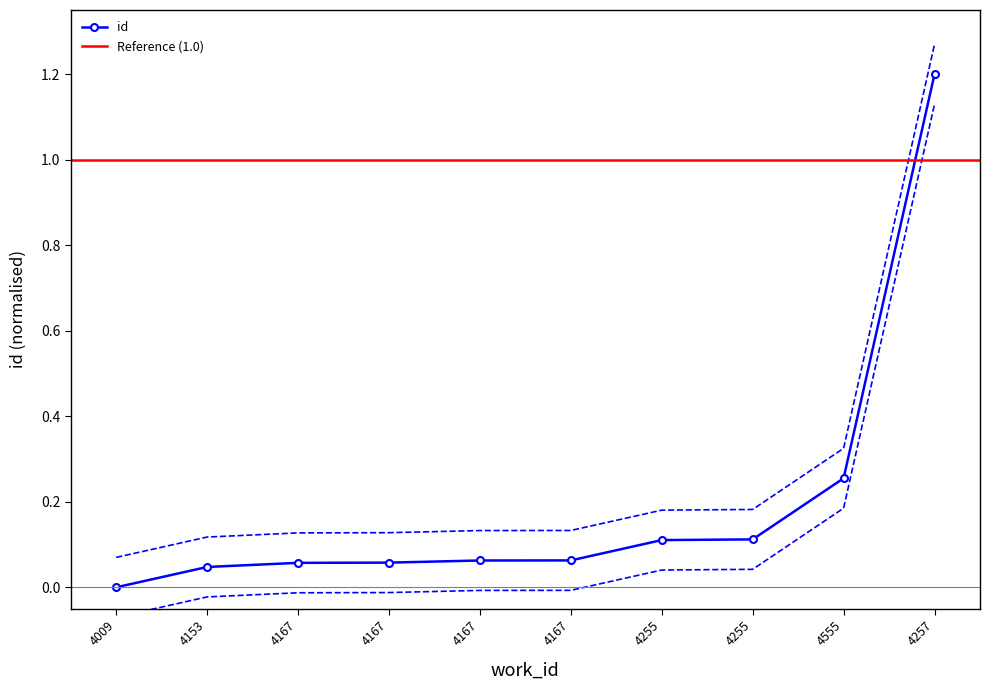

What is the greatest value displayed?

1.3